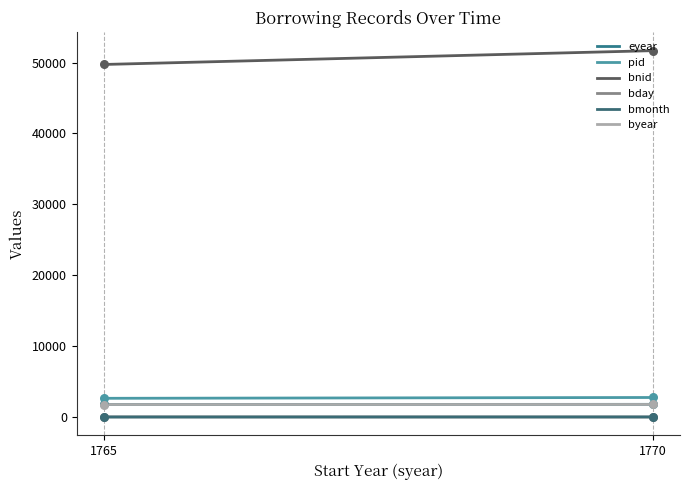

Which series has the largest total across all categories?

bnid